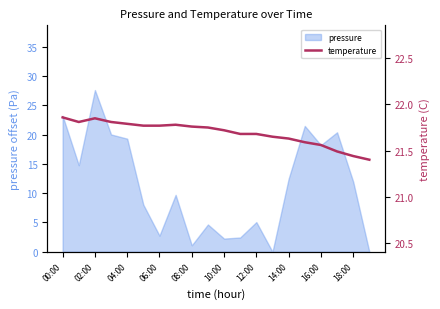

Which category has the highest value in the pressure series?

02:00